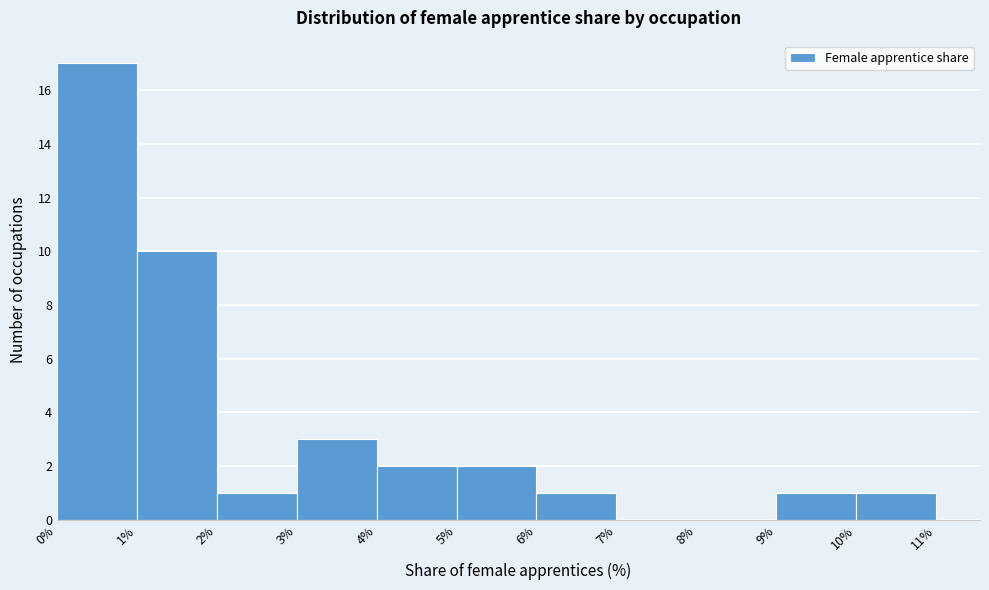

Over which range of the x-axis is the bar tallest?

0% to 1%